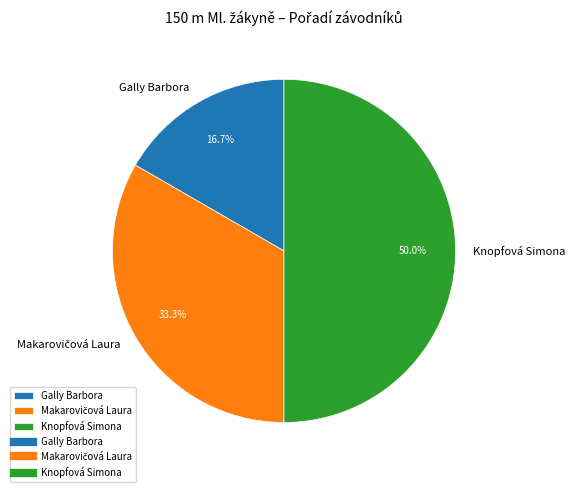

Approximately how many times larger is the value at Gally Barbora compared to Knopfová Simona?

0.3